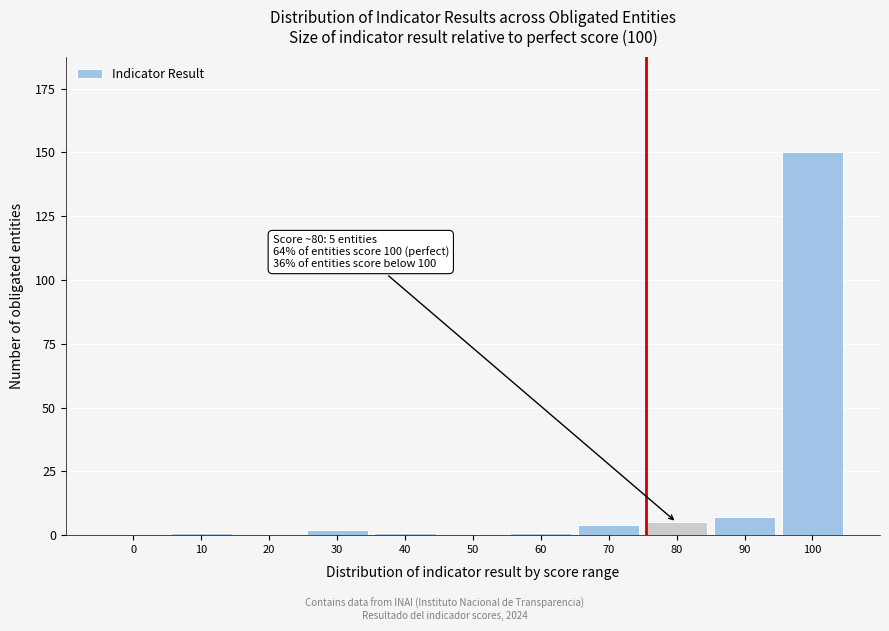

Reading left to right, transcribe all the data shown in this chart.

0=0	10=1	20=0	30=2	40=1	50=0	60=1	70=4	80=5	90=7	100=150